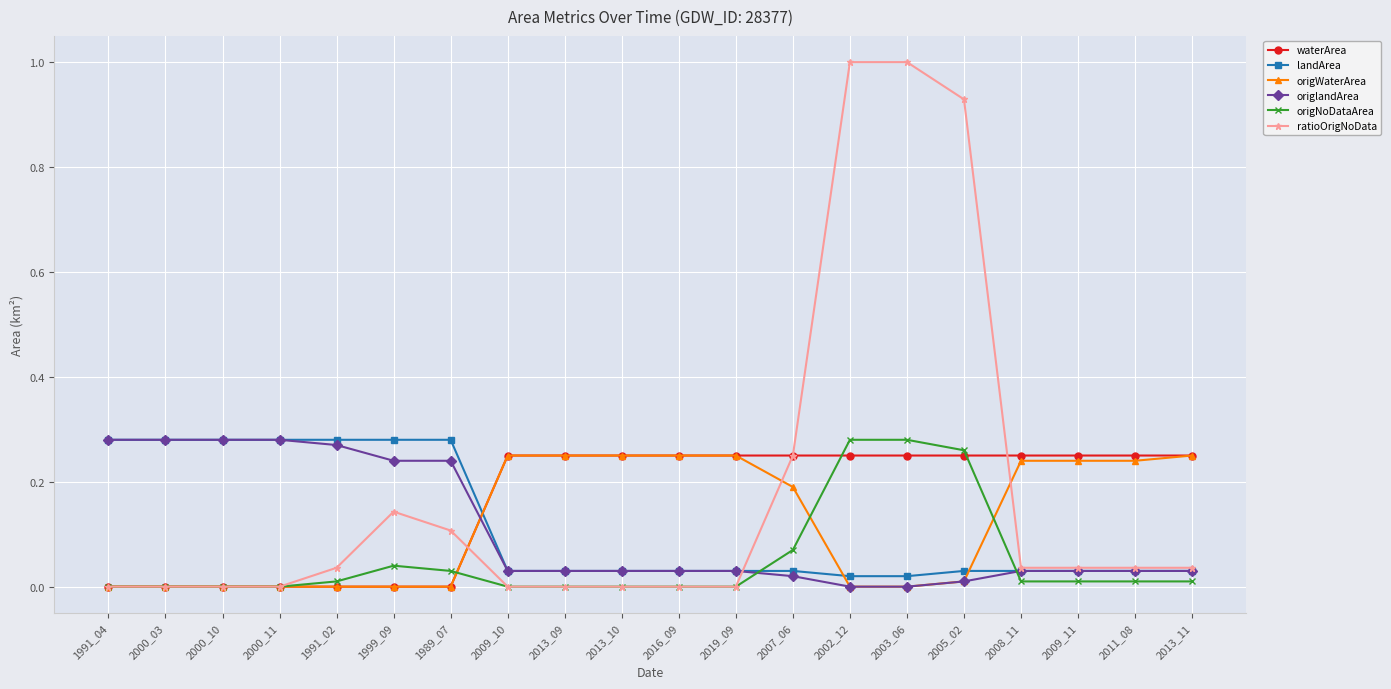

True or false: ratioOrigNoData has more than 0 points higher than both neighbors.

True